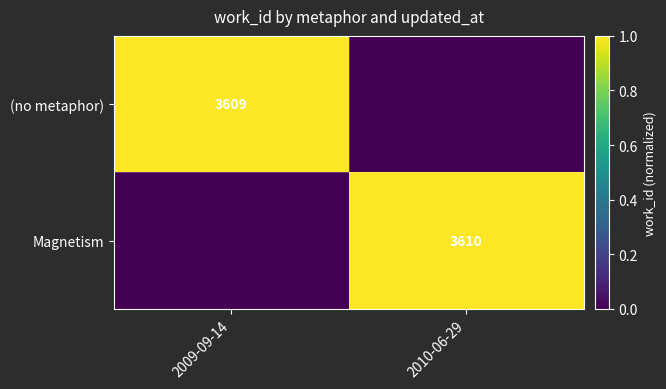

The value of (no metaphor) at 2009-09-14 is 3609. True or false?

True